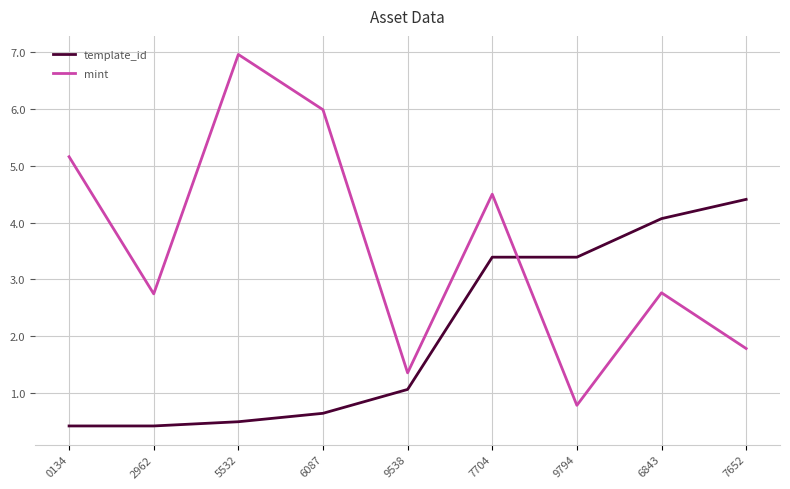

What position from the left is 9538?

5